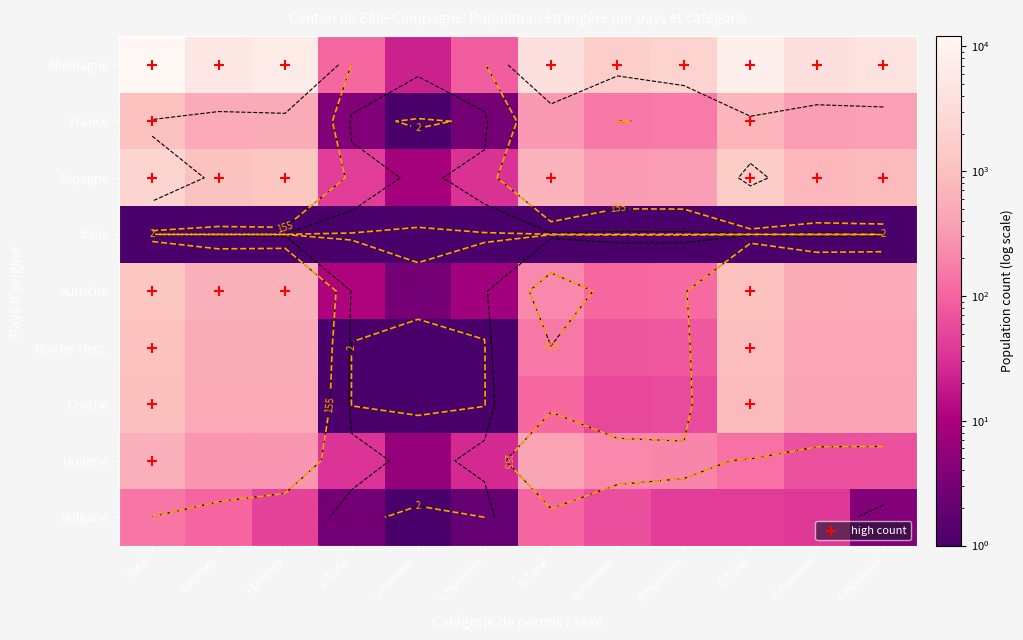

Count the number of categories in the chart.

12